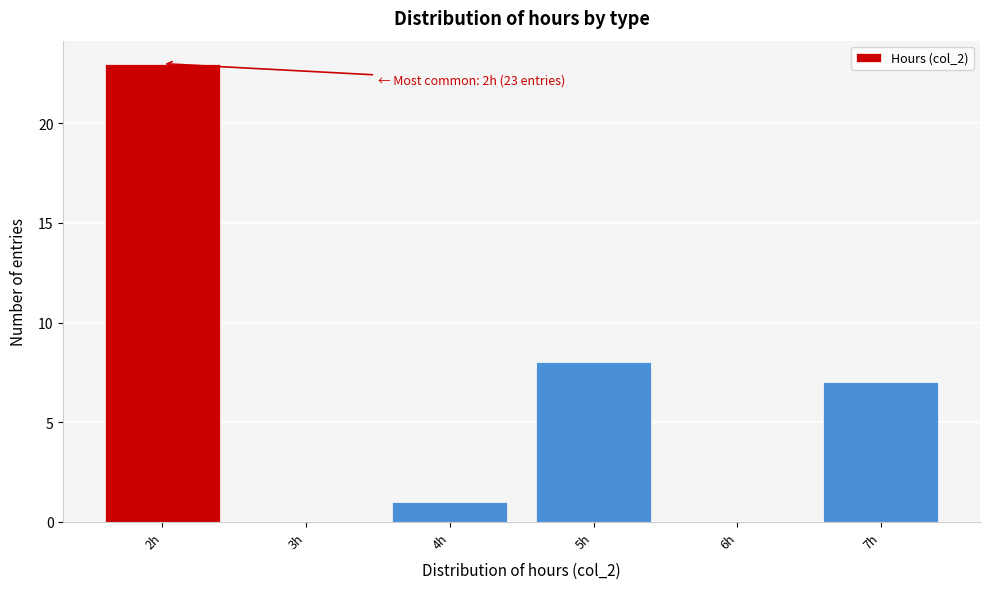

Over which range of the x-axis is the bar tallest?

1.5 to 2.5